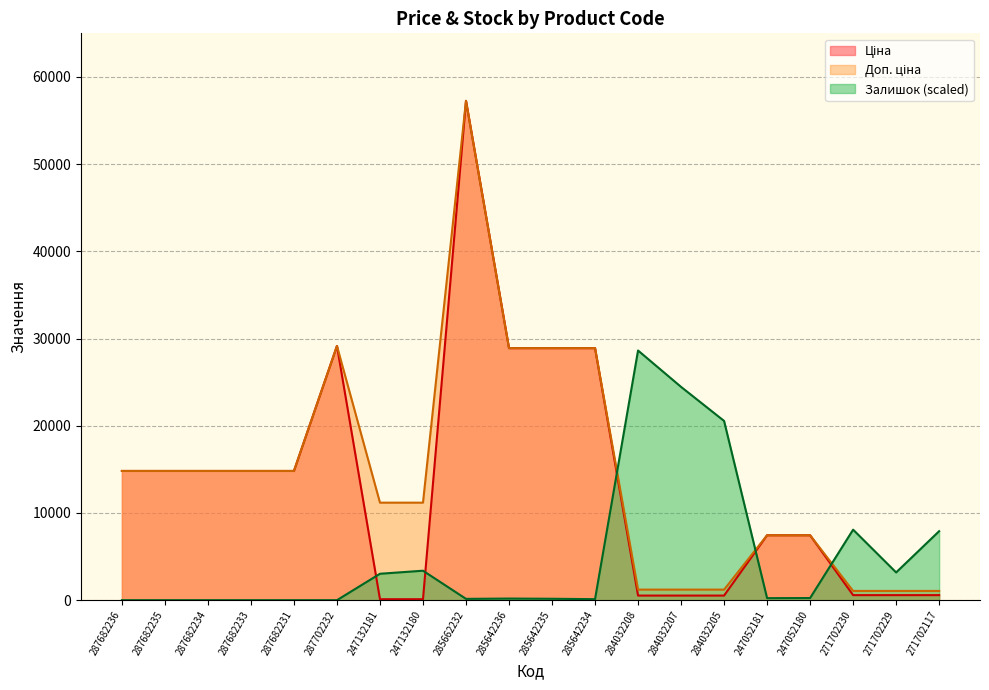

At which category is the sum across all series the highest?

285662232